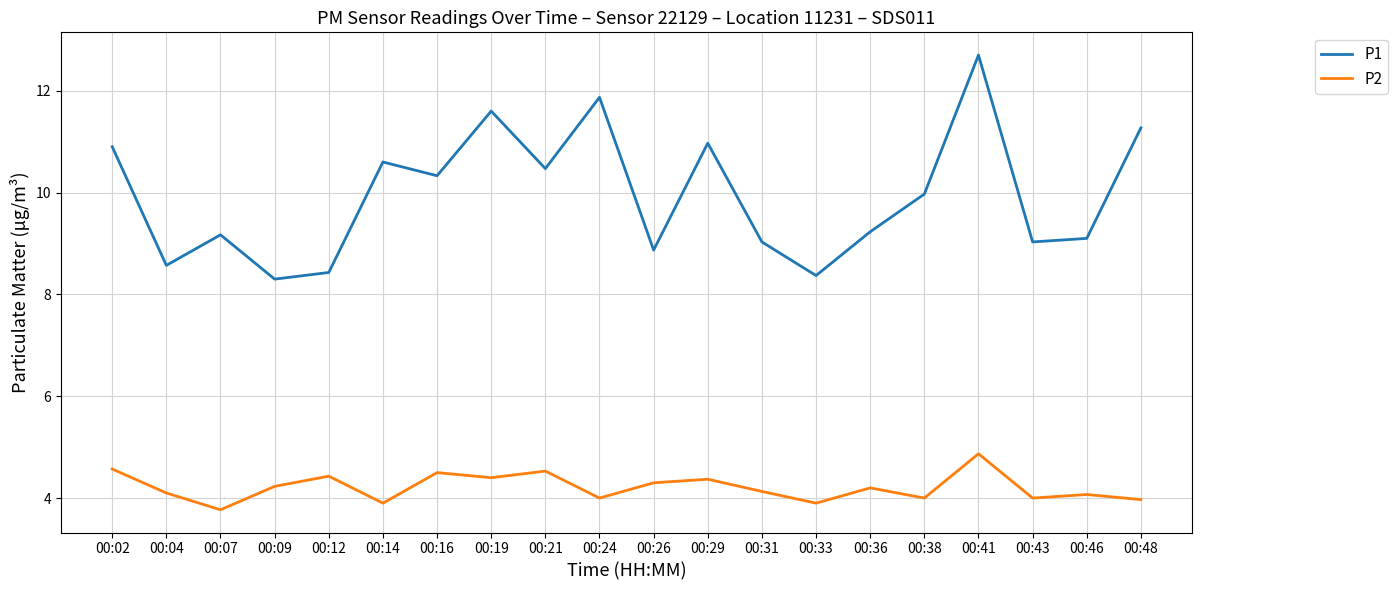

What is the spread (max minus min) of values at 00:21?

5.9